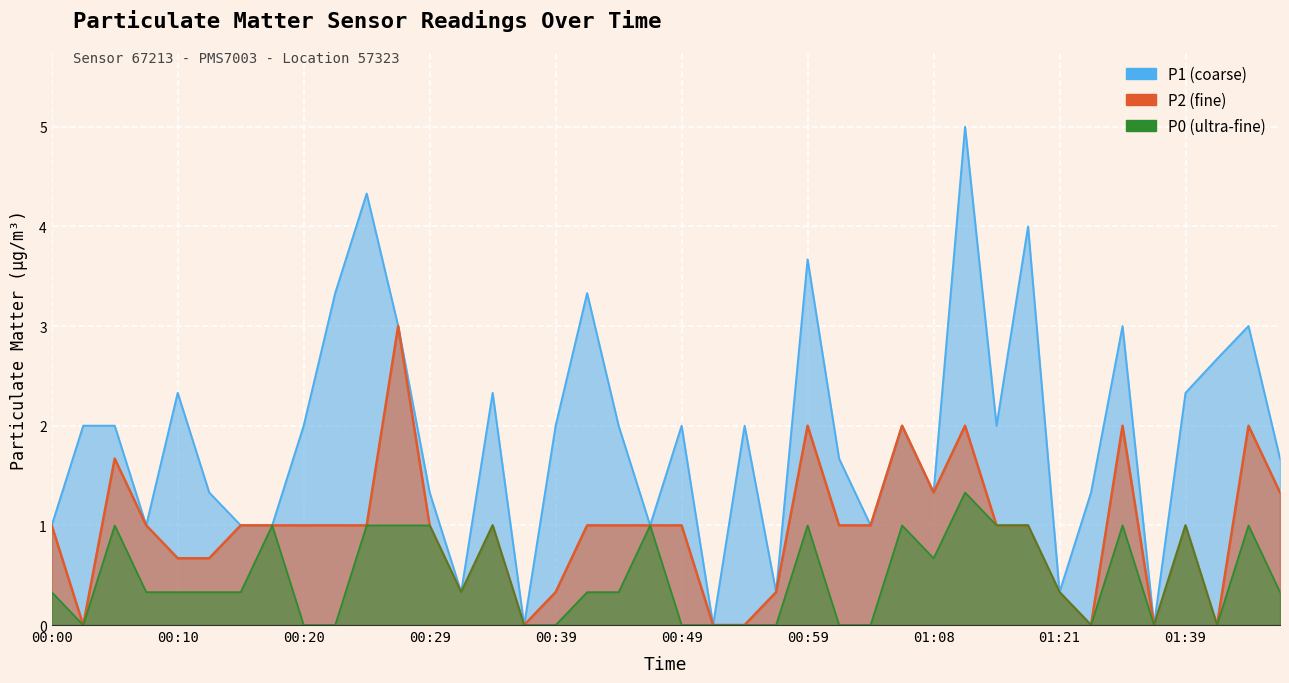

Which category has the highest value across all series?

01:11